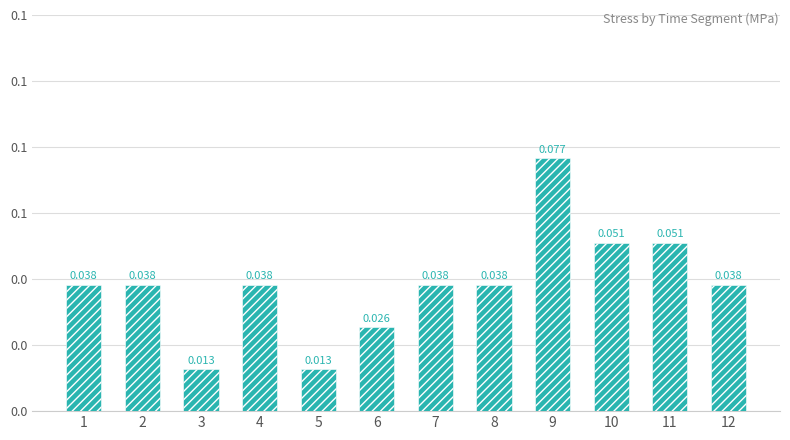

Is it true that the value at 11 is 0.1?

False